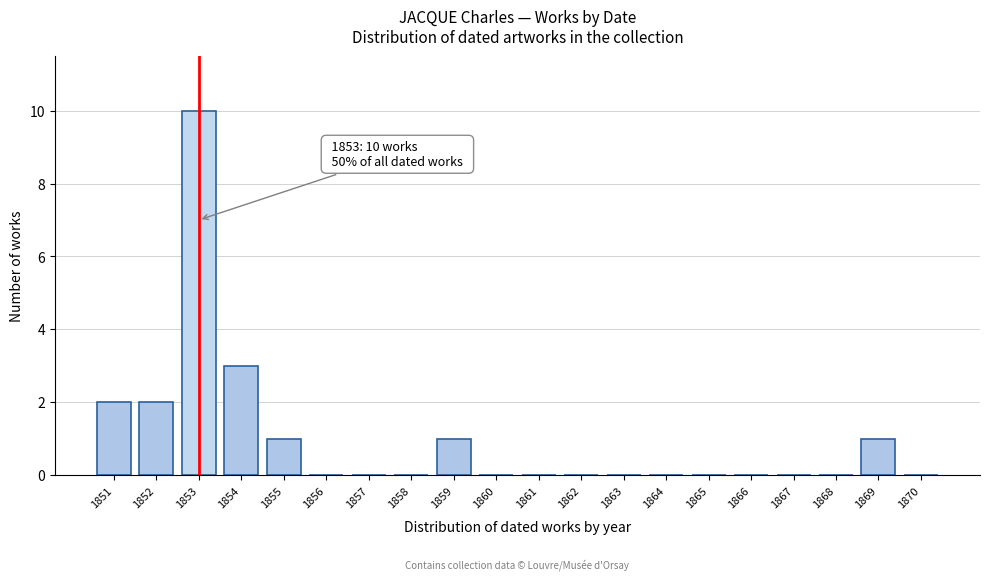

Reading left to right, transcribe all the data shown in this chart.

1851=2	1852=2	1853=10	1854=3	1855=1	1856=0	1857=0	1858=0	1859=1	1860=0	1861=0	1862=0	1863=0	1864=0	1865=0	1866=0	1867=0	1868=0	1869=1	1870=0